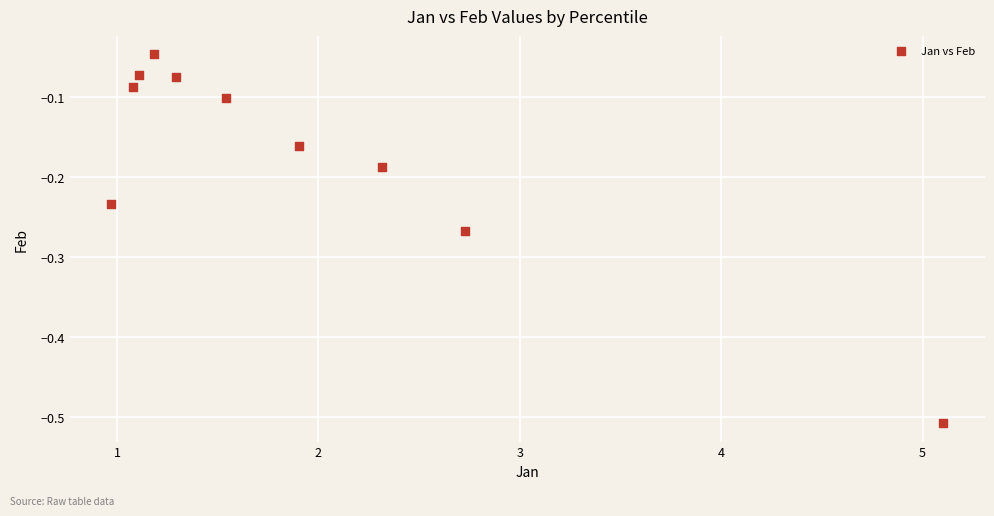

What is the average X value?

1.9